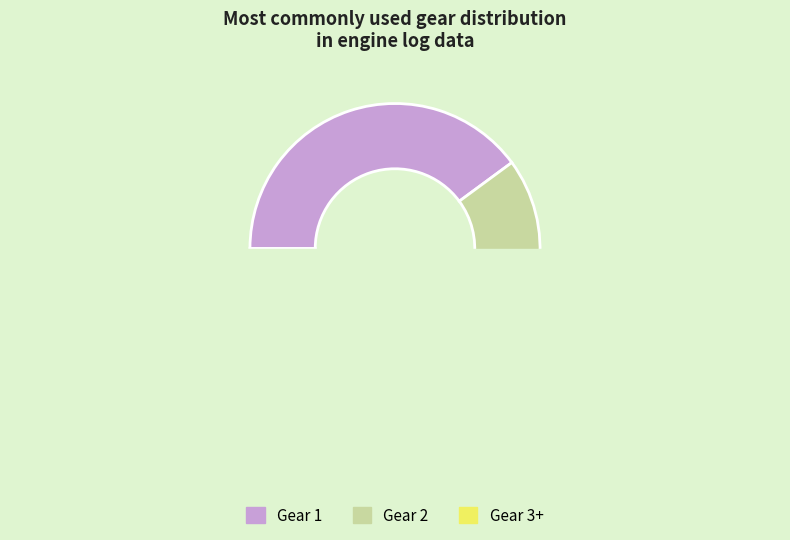

Between Gear 3 and Gear 1, which is larger?

Gear 1